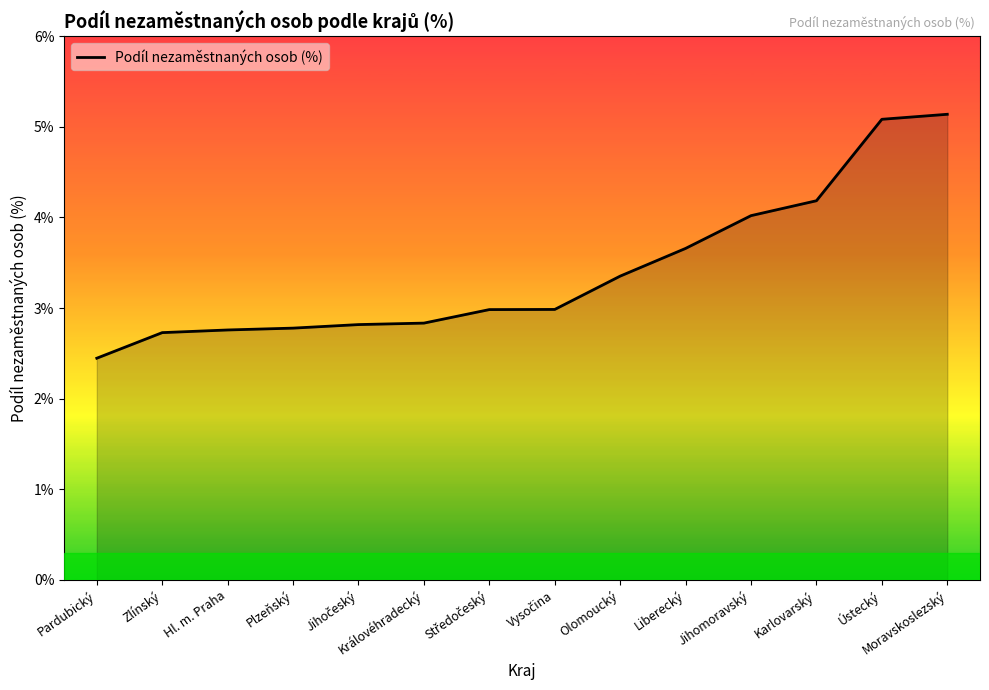

Which has a higher value, Ústecký or Karlovarský?

Ústecký